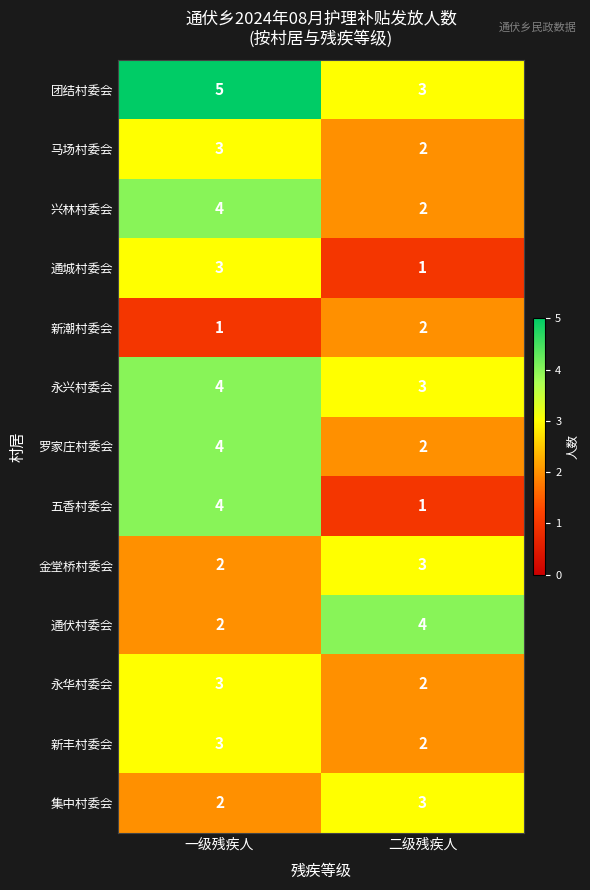

Read the 永兴村委会 value at 二级残疾人.

3